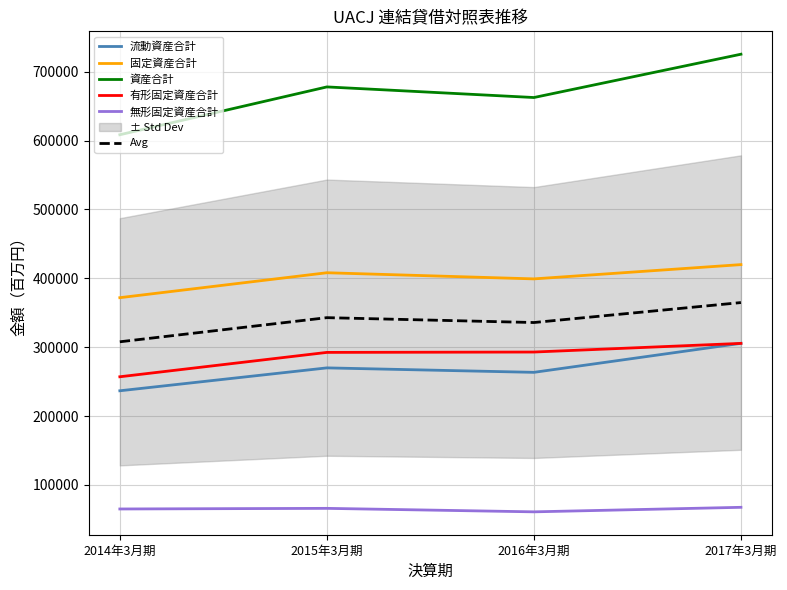

Reading left to right, list all the values displayed in this chart.

流動資産合計: 236638.0	269889.0	263409.0	305563.0
固定資産合計: 371852.0	408063.0	399135.0	419880.0
資産合計: 608490.0	677952.0	662543.0	725443.0
有形固定資産合計: 256988.0	292374.0	292904.0	305467.0
無形固定資産合計: 64976.0	65871.0	60812.0	67390.0
Avg: 307788.8	342829.8	335760.6	364748.6